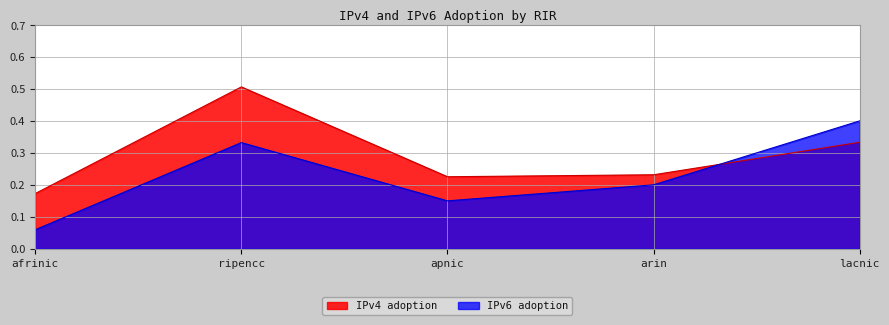

What is the label of the 3rd point from the right?

apnic